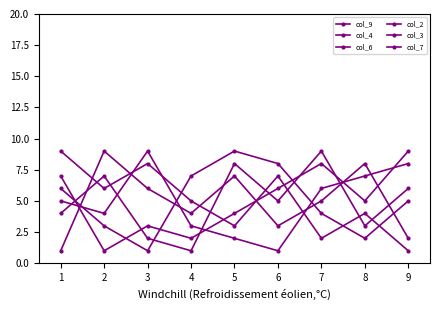

At which label does col_6 first exceed 5?

2